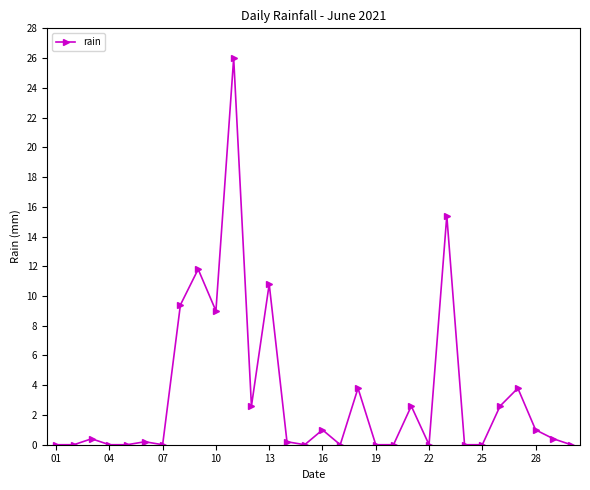

Reading left to right, transcribe all the data shown in this chart.

0.0	0.0	0.4	0.0	0.0	0.2	0.0	9.4	11.8	9.0	26.0	2.6	10.8	0.2	0.0	1.0	0.0	3.8	0.0	0.0	2.6	0.0	15.4	0.0	0.0	2.6	3.8	1.0	0.4	0.0